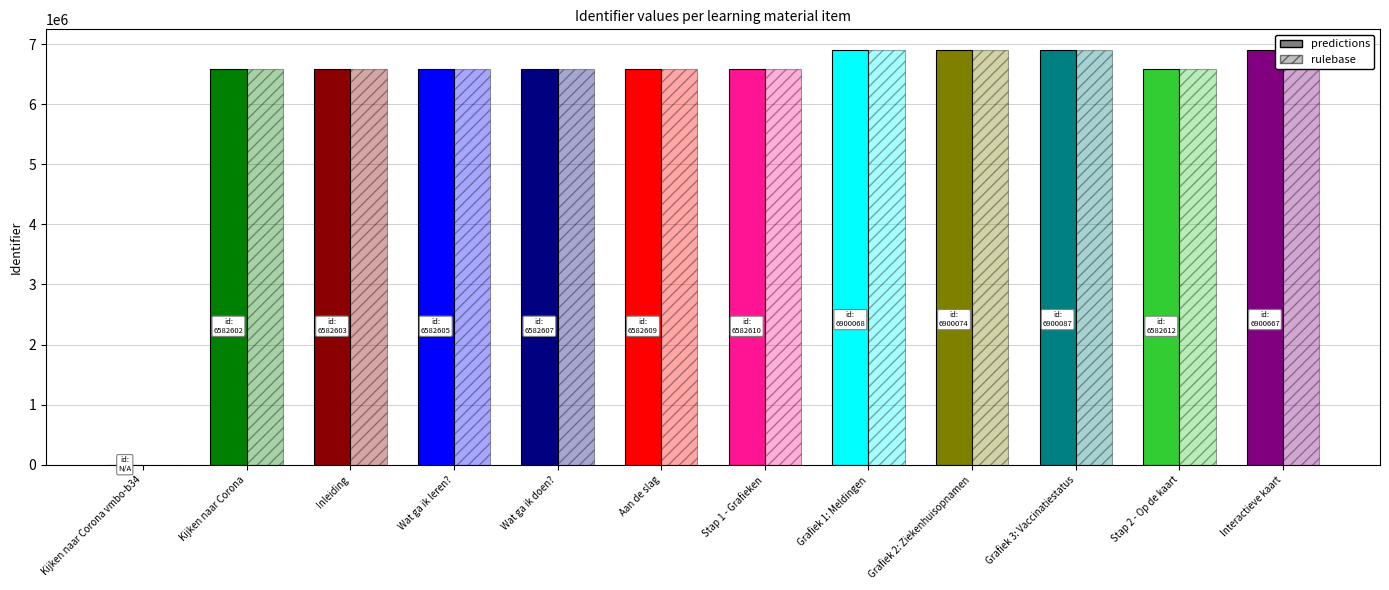

How many data points in predictions are above 6582610?

5